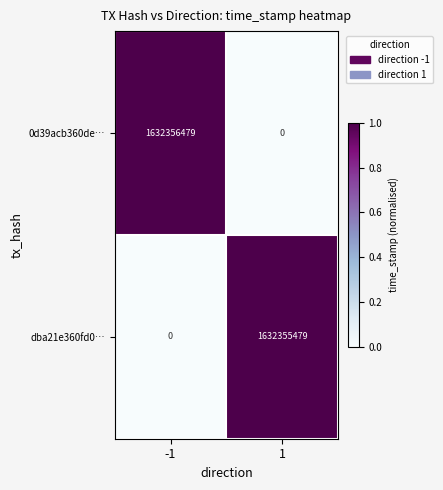

Reading right to left, what are all the values shown in this chart?

0d39acb360de…: 0	1632356479
dba21e360fd0…: 1632355479	0